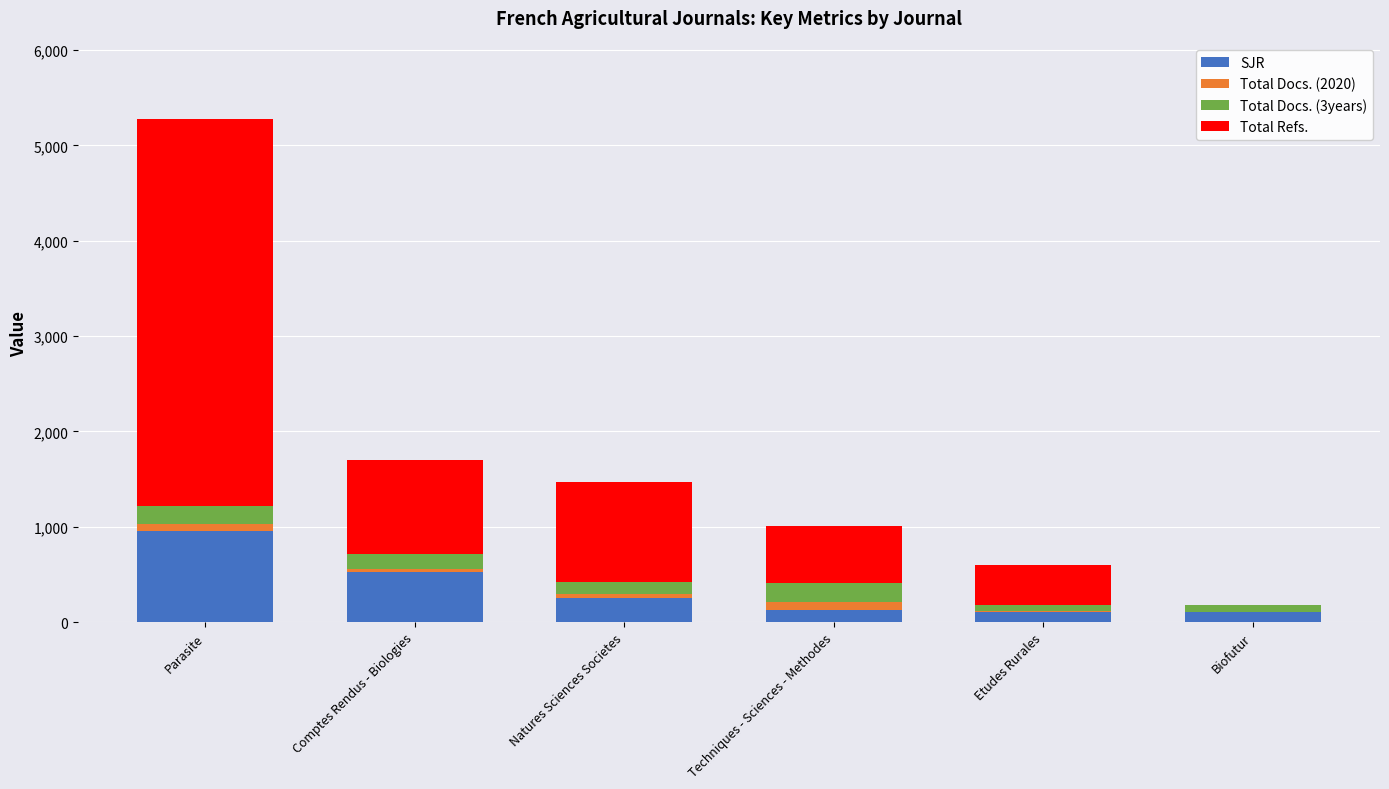

At which category is the sum across all series the highest?

Parasite